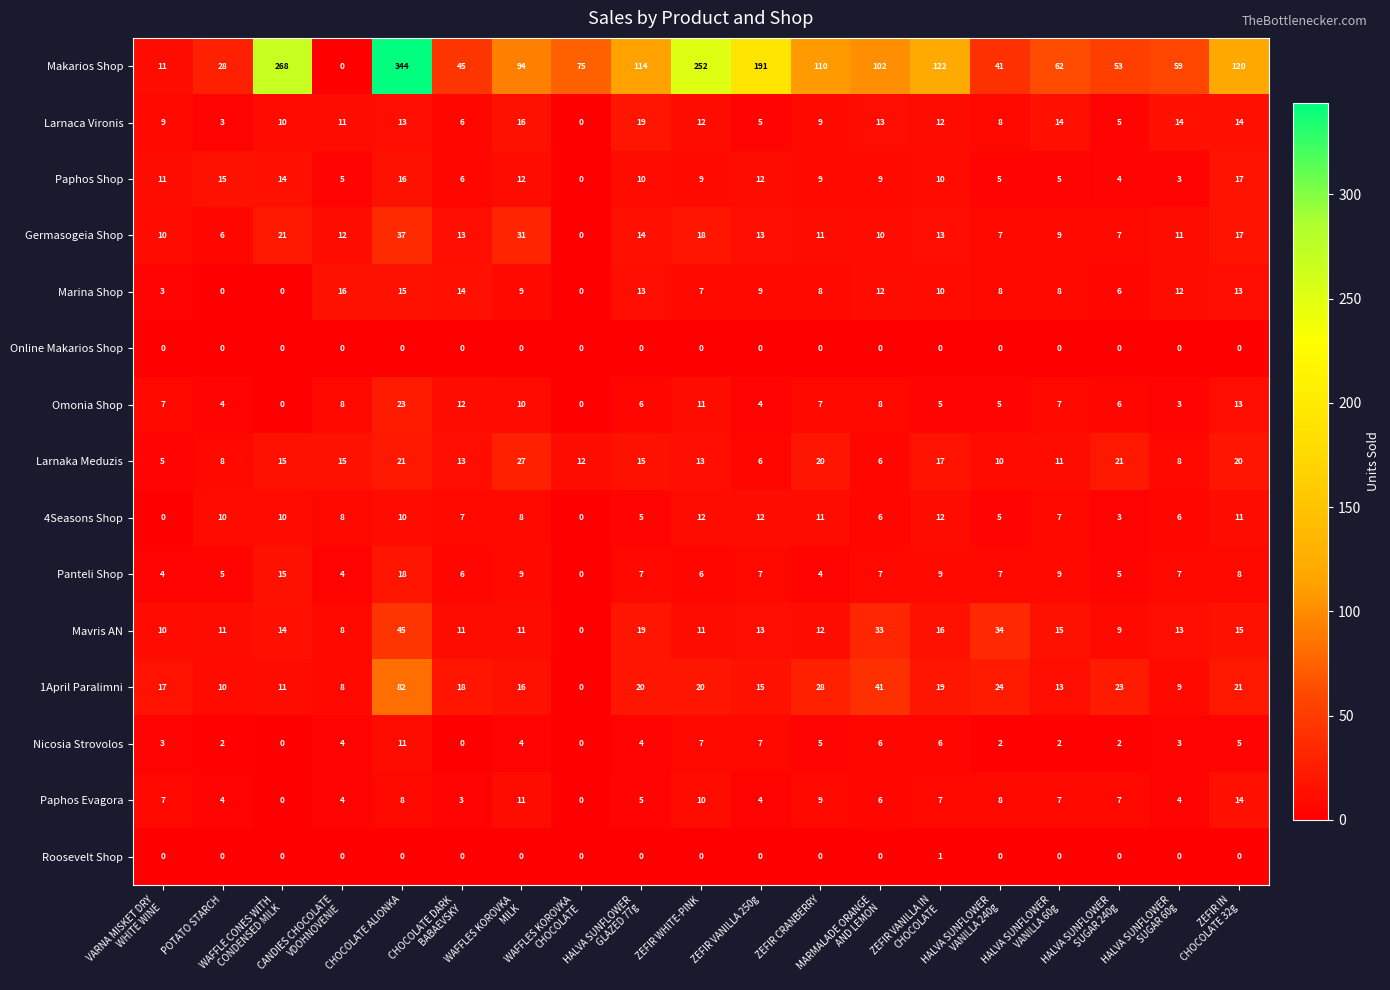

What is the difference between the second highest and minimum values in the Makarios Shop series?

268